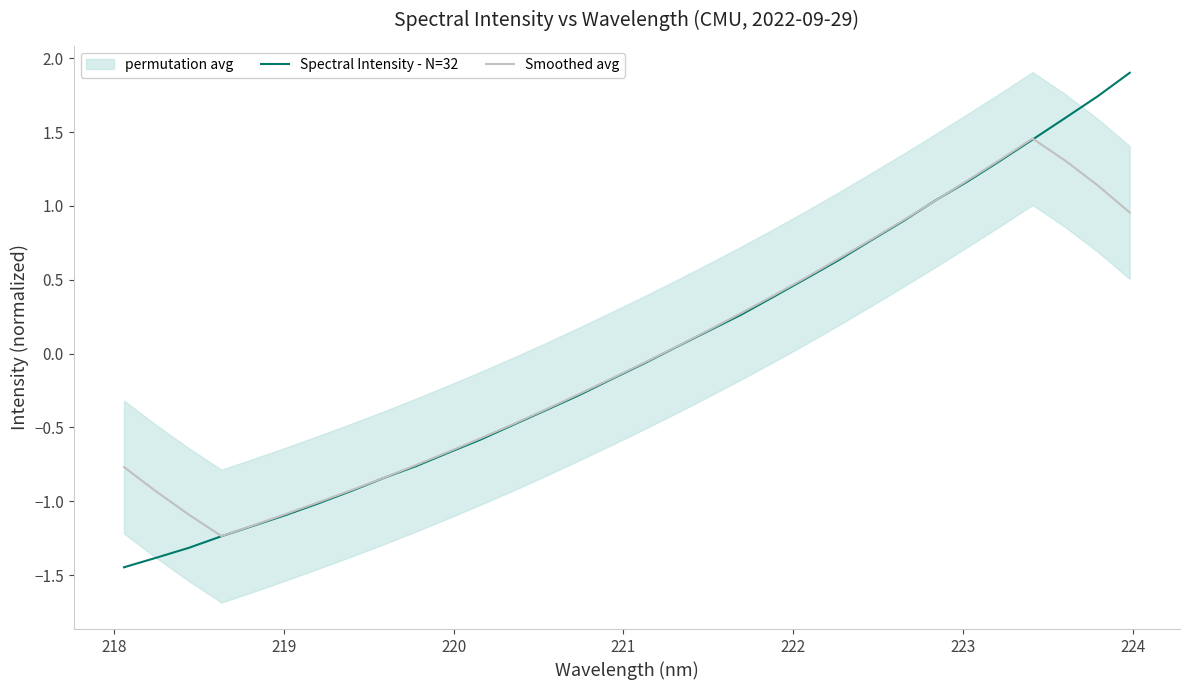

True or false: Spectral Intensity - N=32 and Smoothed avg intersect in this chart.

True